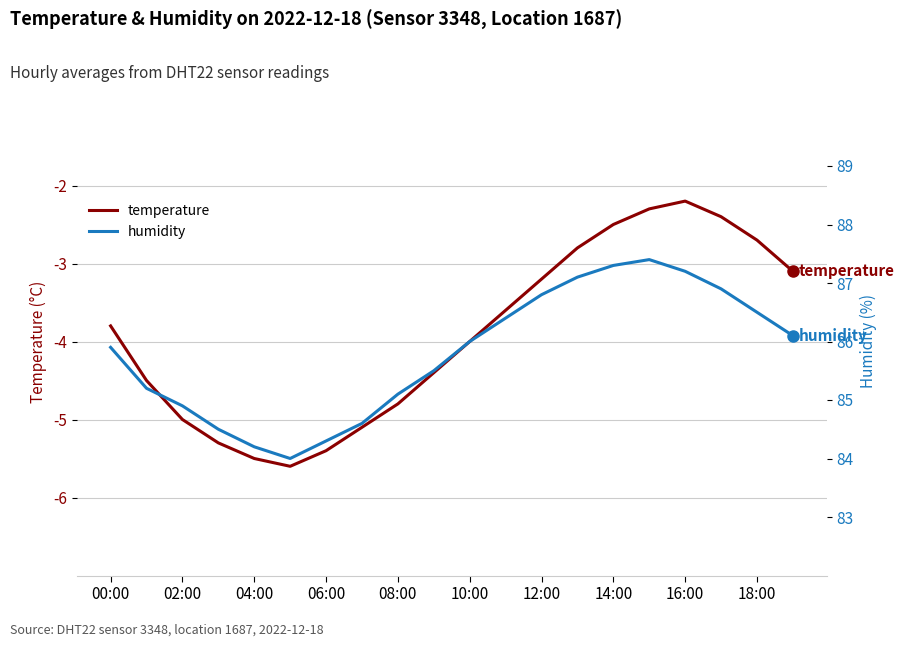

Reading right to left, extract all data points from this chart.

temperature: -3.1	-2.7	-2.4	-2.2	-2.3	-2.5	-2.8	-3.2	-3.6	-4.0	-4.4	-4.8	-5.1	-5.4	-5.6	-5.5	-5.3	-5.0	-4.5	-3.8
humidity: 86.1	86.5	86.9	87.2	87.4	87.3	87.1	86.8	86.4	86.0	85.5	85.1	84.6	84.3	84.0	84.2	84.5	84.9	85.2	85.9